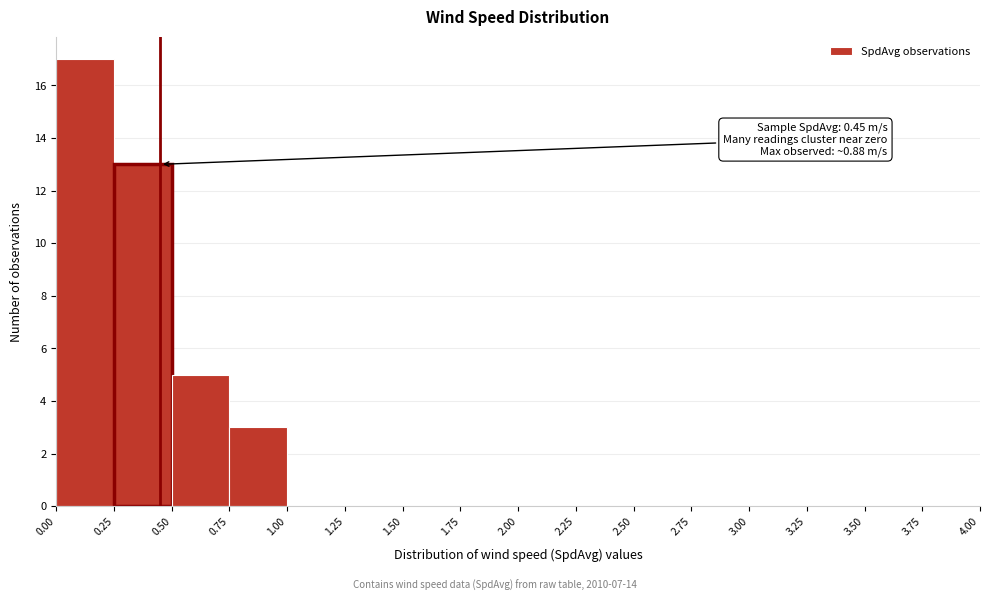

Over which range of the x-axis is the bar tallest?

0.00 to 0.25